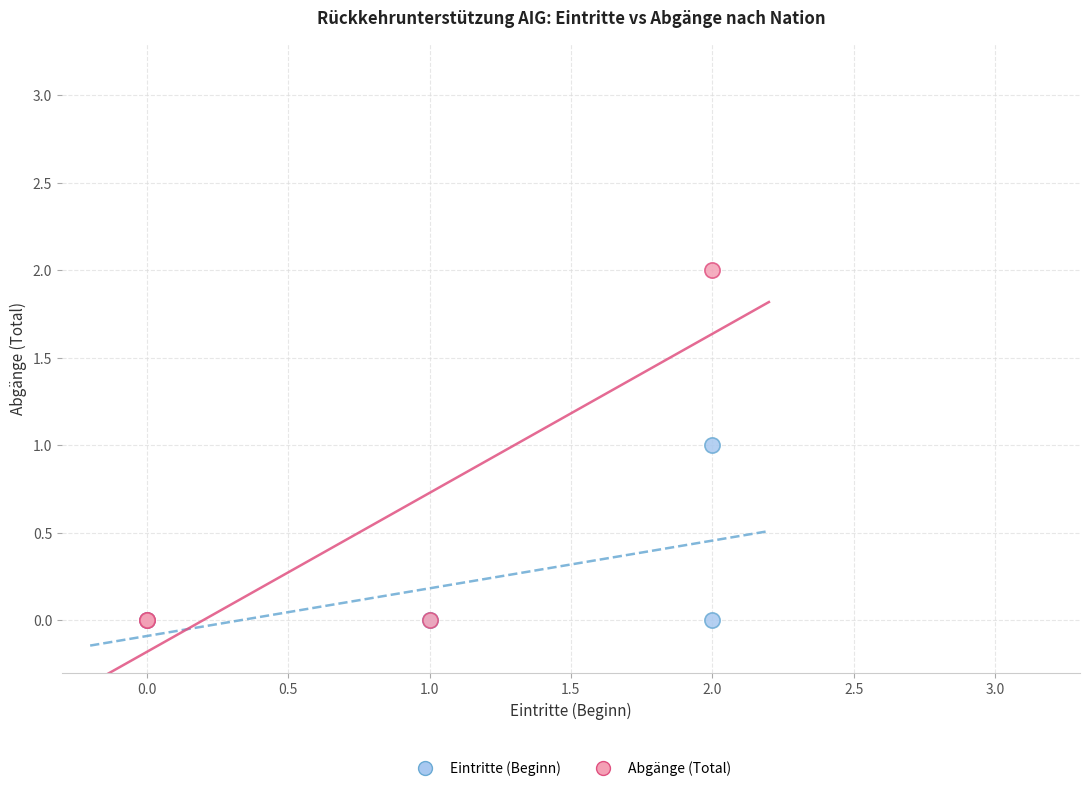

Which series reaches the maximum Y coordinate?

Abgänge (Total)